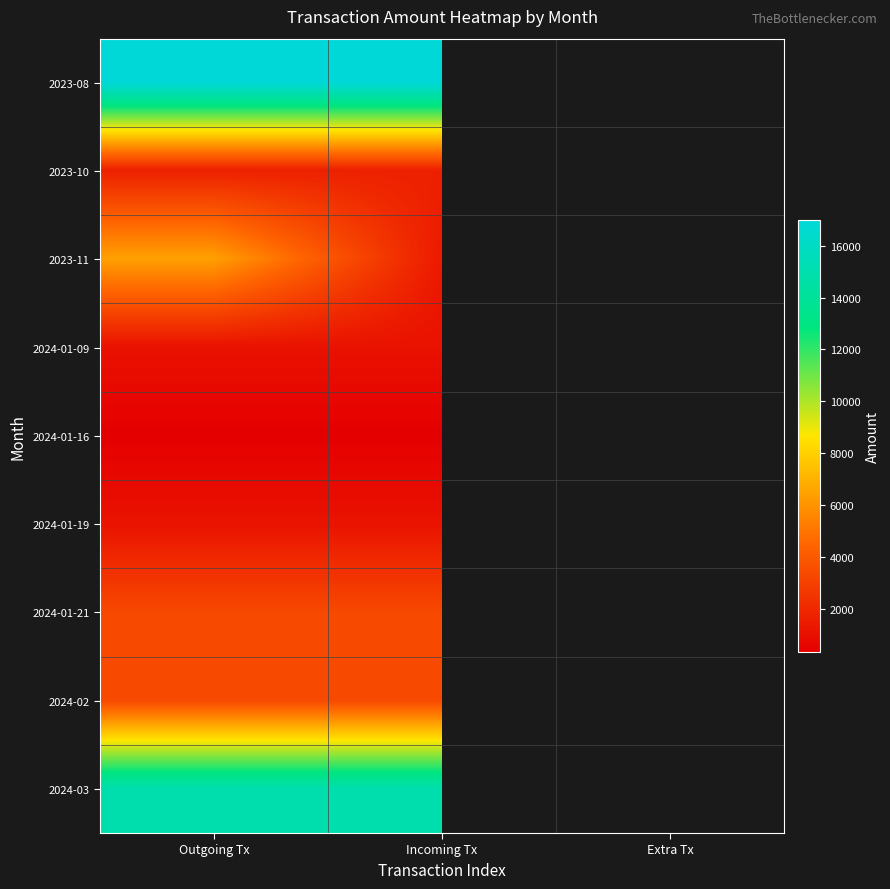

What is the minimum value shown in the chart?

331.9